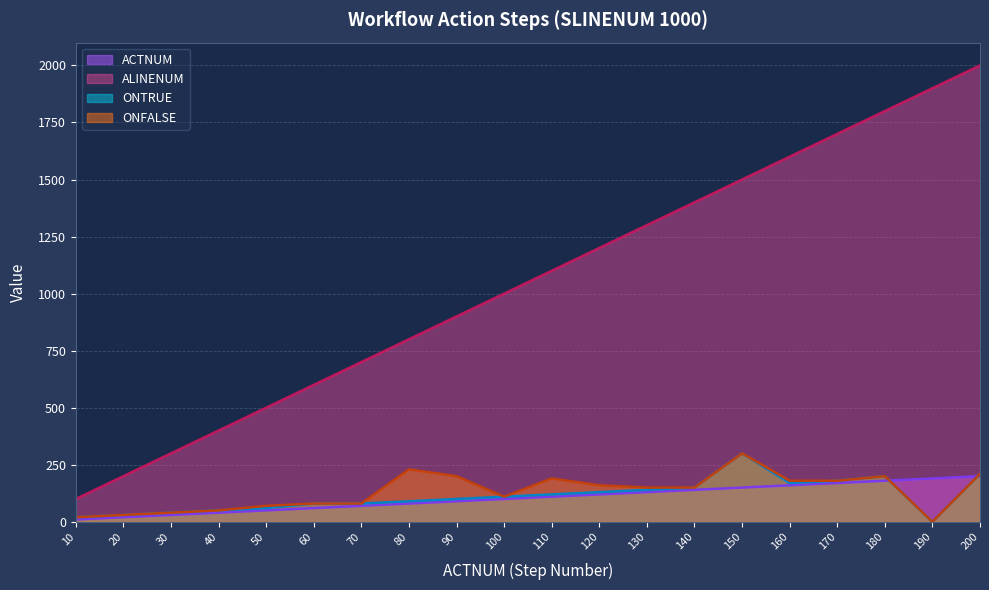

The value of ONTRUE at 30 is 40. True or false?

True